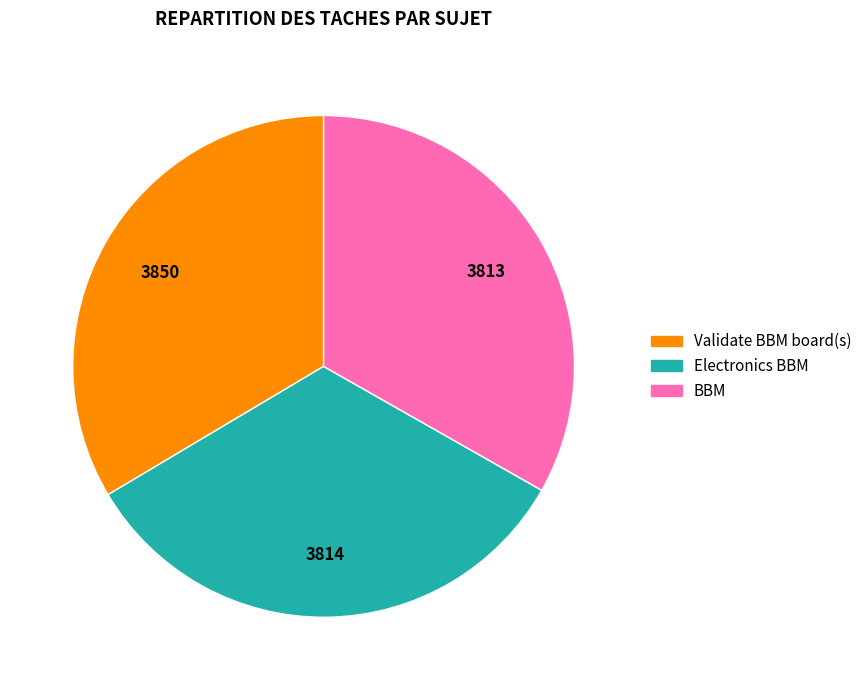

Is the sum of Electronics BBM and Validate BBM board(s) greater than half?

Yes